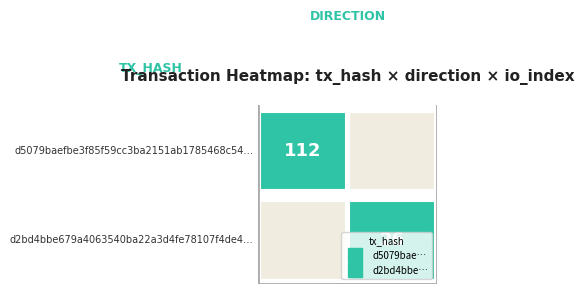

Which series has the largest range (max minus min)?

d5079baefbe3f85f59cc3ba2151ab1785468c54